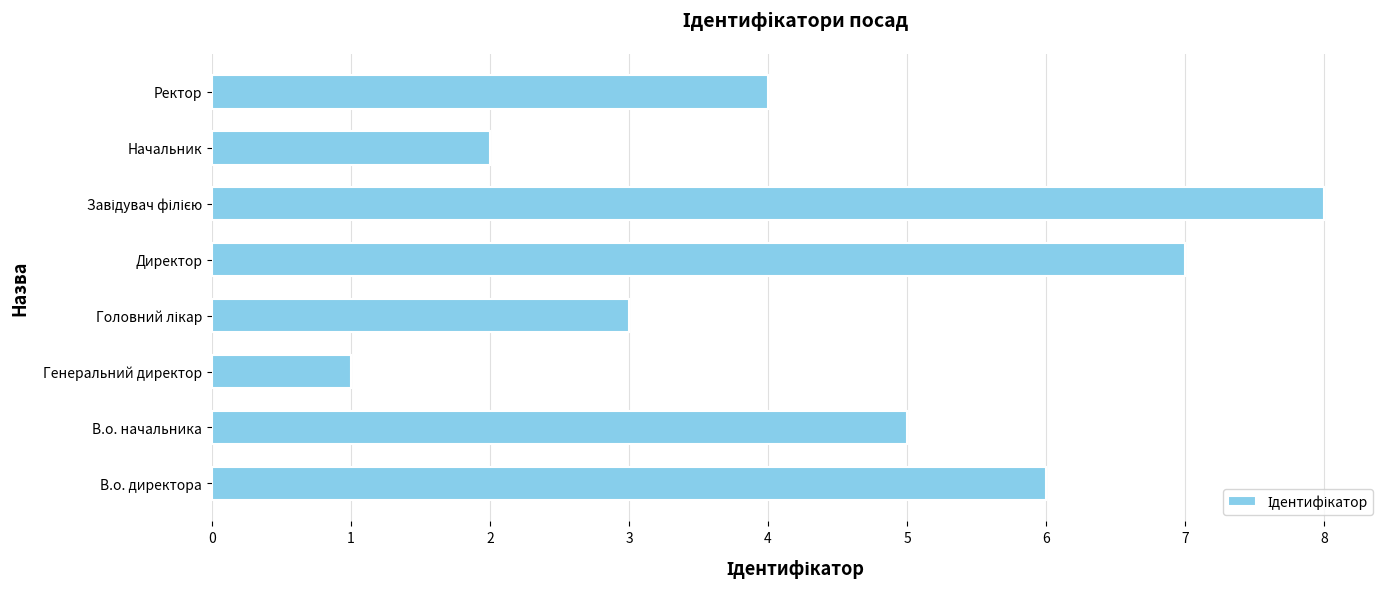

The value at Директор is 7. True or false?

True